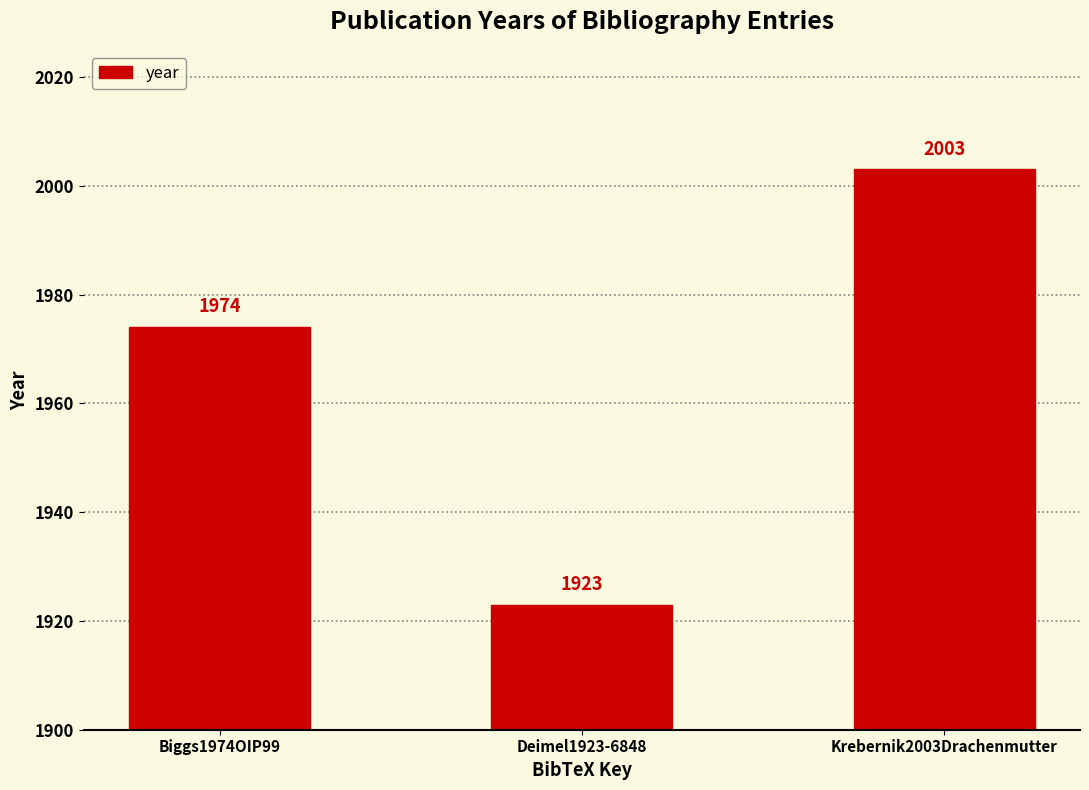

How many series are shown in this chart?

1